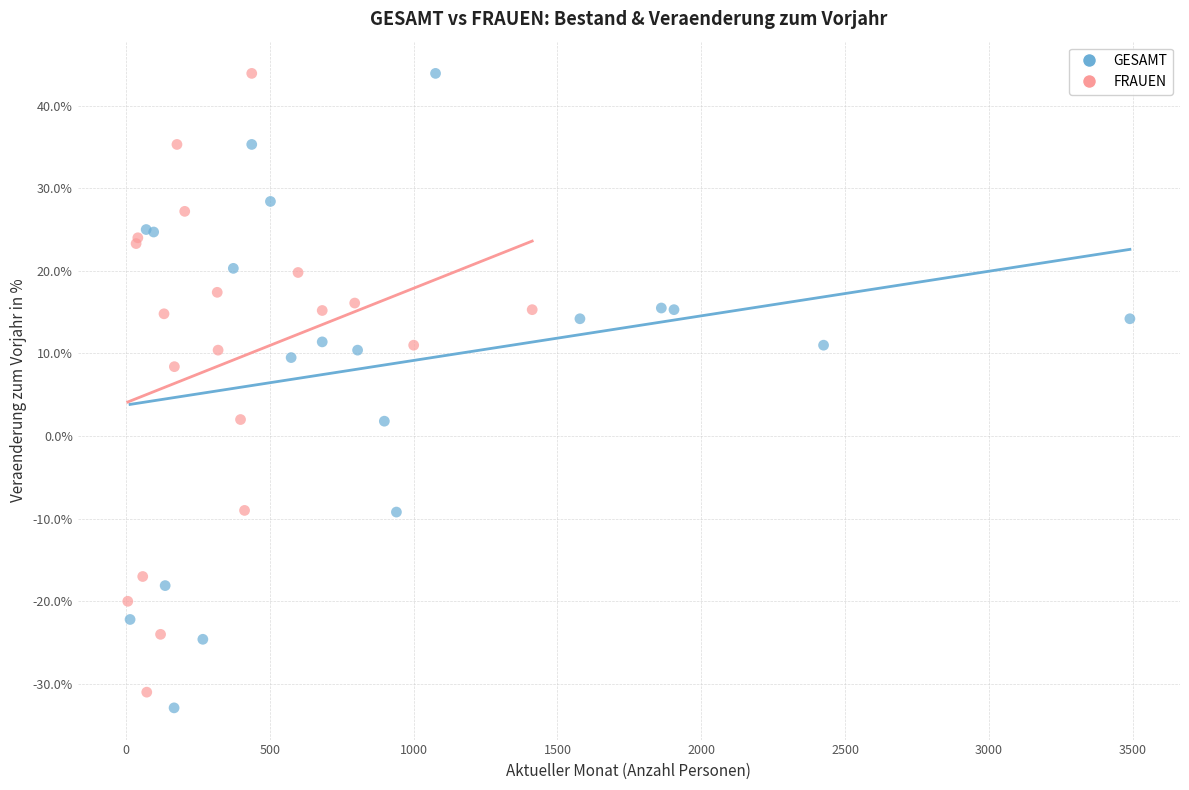

Which series has the widest spread of Y values?

GESAMT